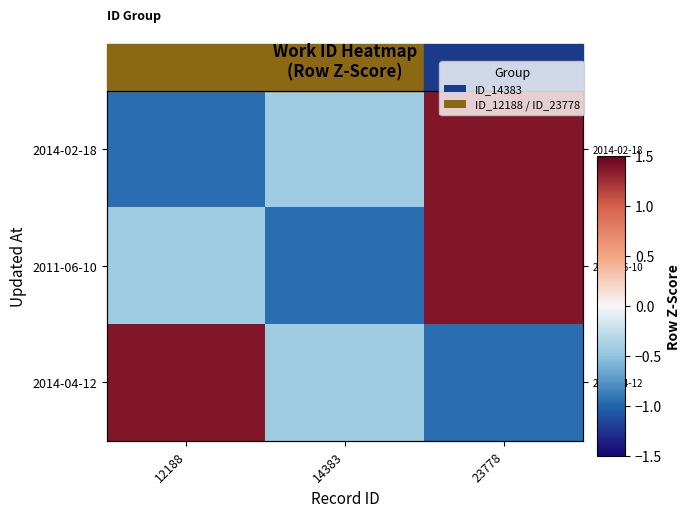

Is it true that 2014-04-12 equals -0.3 at 23778?

False